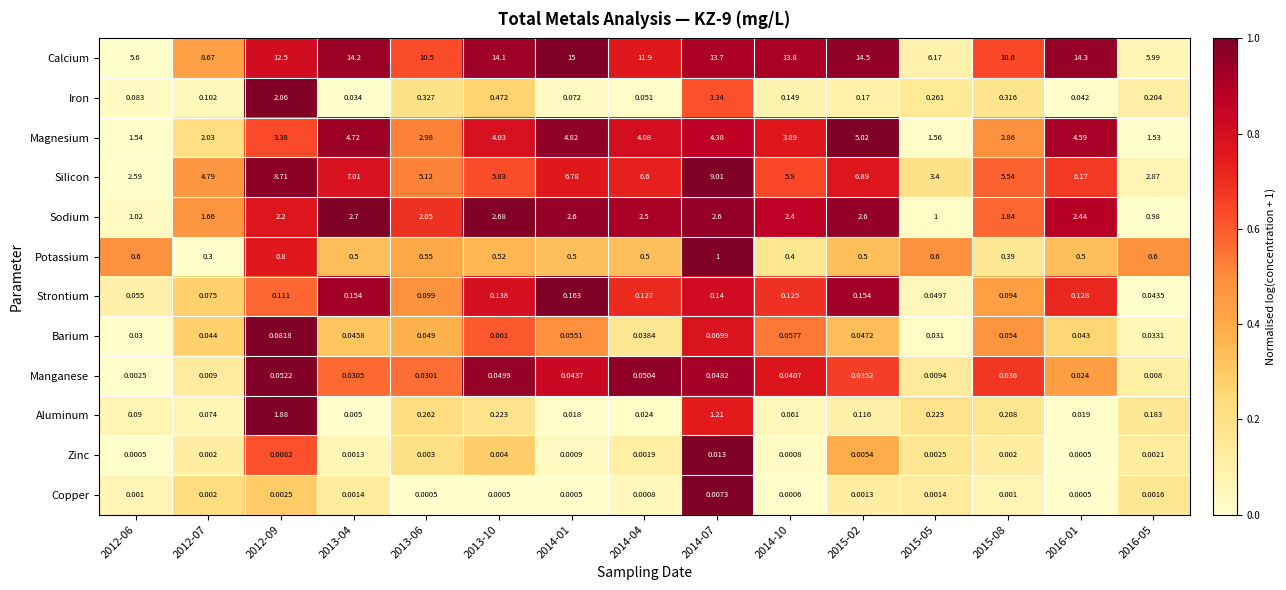

Which series has the largest total across all categories?

Calcium